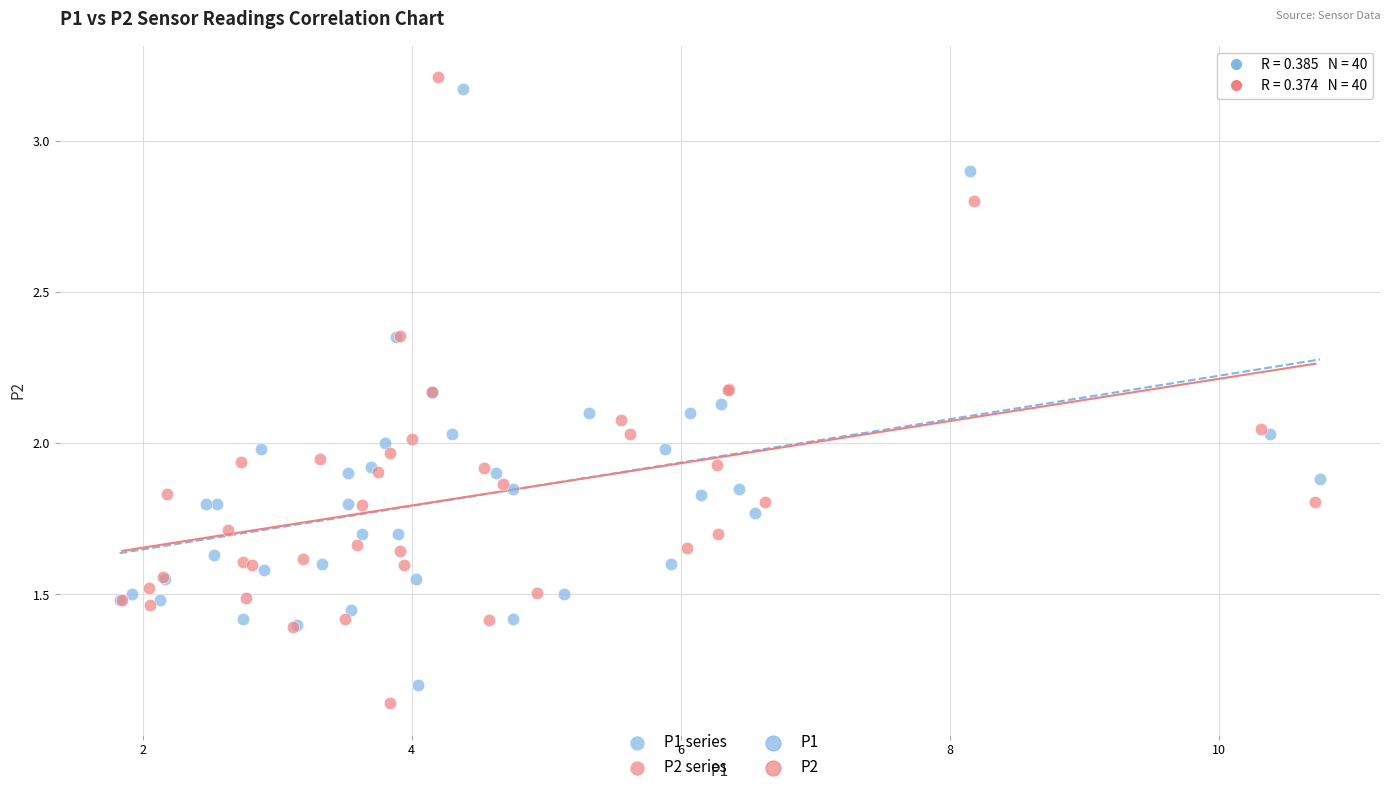

Which series has the largest Y range (max minus min)?

P2 series